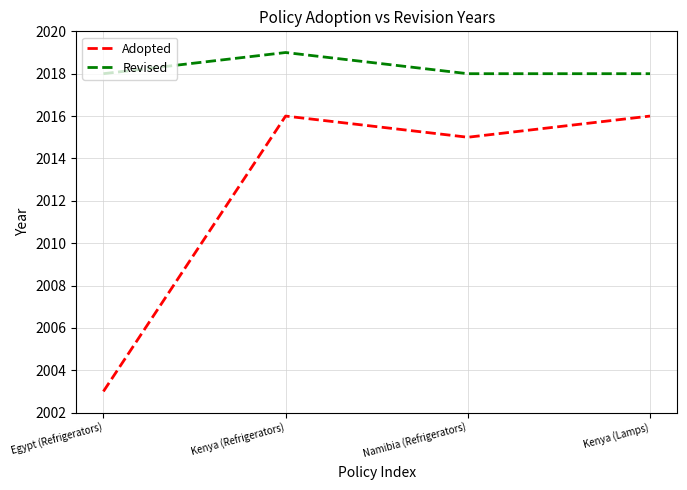

How many values in the Adopted series are below 2016?

2